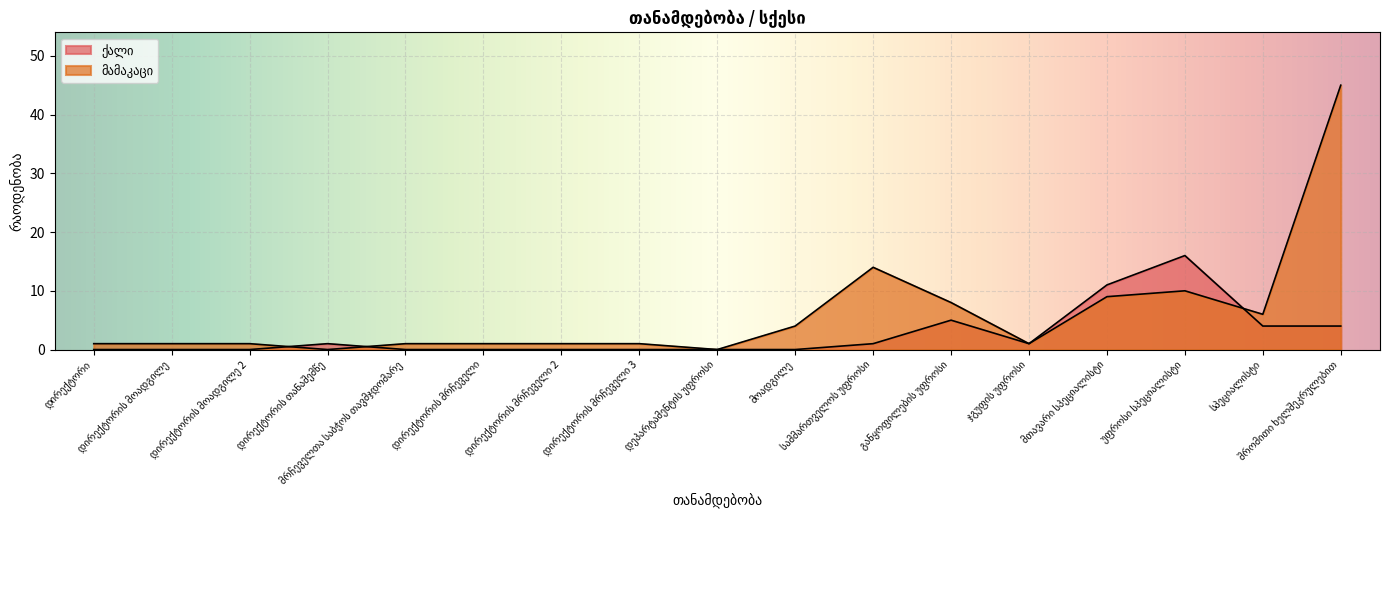

What is the sum of all ქალი values?

43